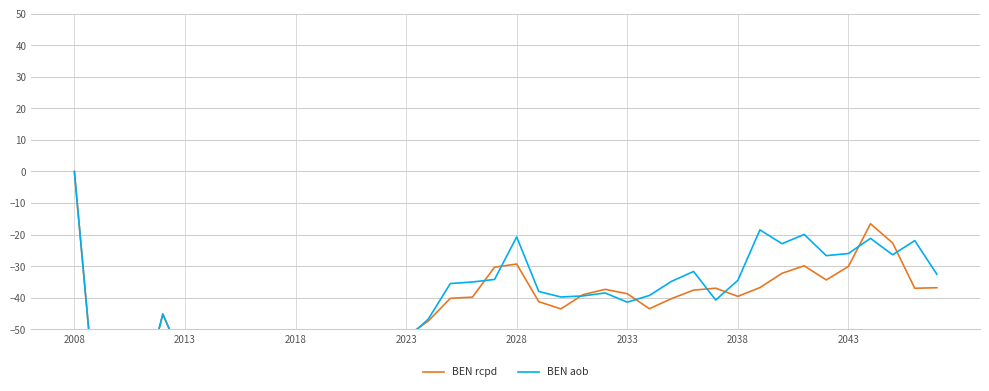

The BEN rcpd series shows -52.2 at 29. True or false?

False